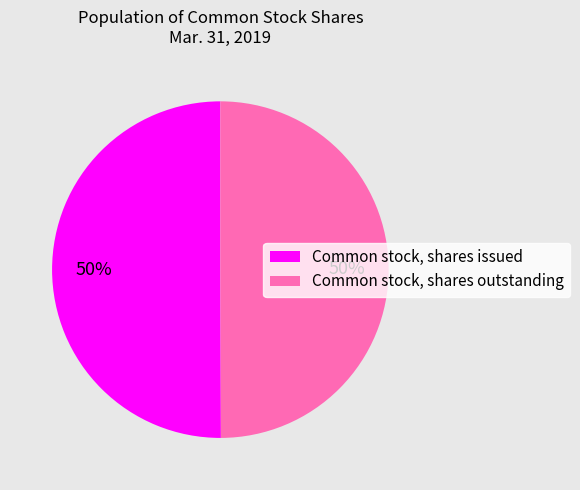

To the nearest percent, what is the average slice percentage?

50%